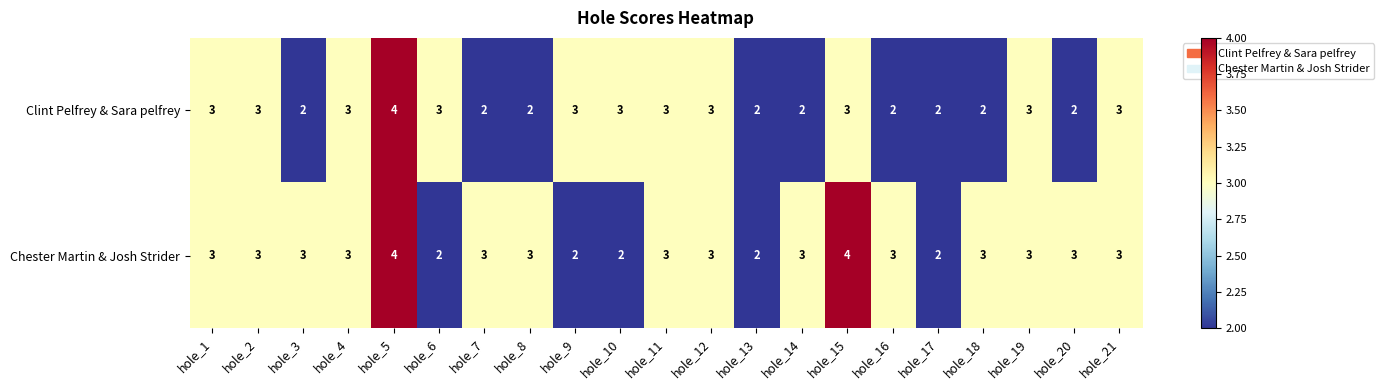

Rank the series by their average value, from highest to lowest.

Chester Martin & Josh Strider, Clint Pelfrey & Sara pelfrey